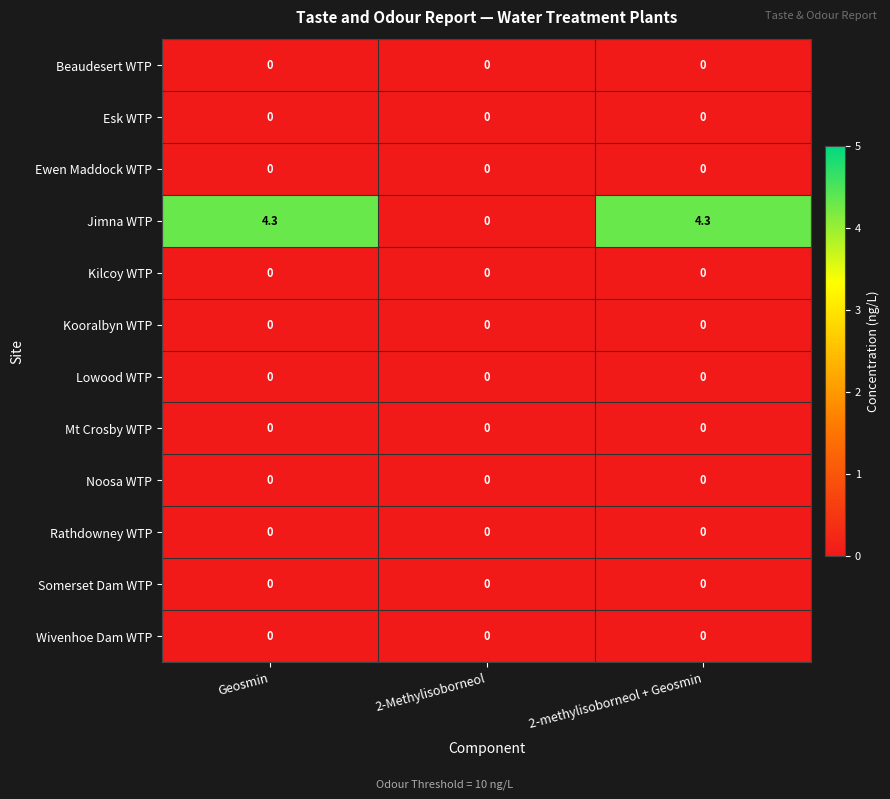

Which series has the largest range (max minus min)?

Jimna WTP